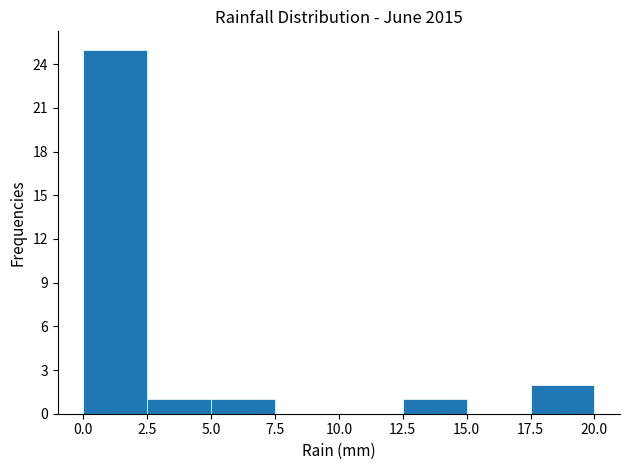

Reading left to right, transcribe this chart: for each bar, give the range it covers on the x-axis and its height. The values are not printed on the chart, so give them approximately, as read against the axis.

0.0 to 2.5: 25
2.5 to 5.0: 1
5.0 to 7.5: 1
7.5 to 10.0: 0
10.0 to 12.5: 0
12.5 to 15.0: 1
15.0 to 17.5: 0
17.5 to 20.0: 2